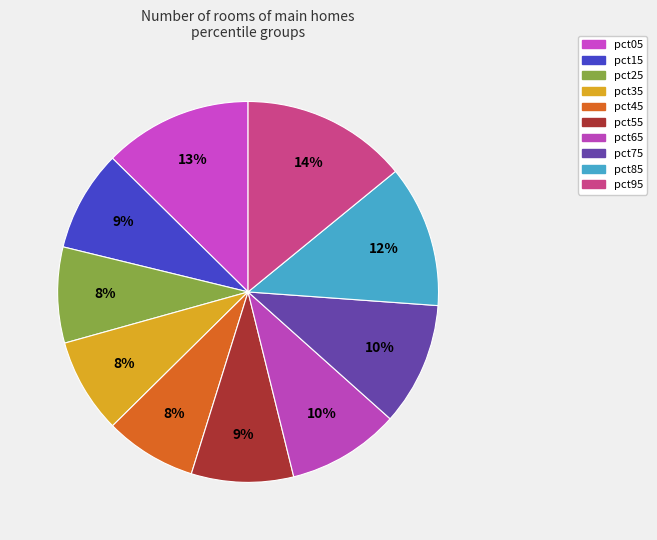

Is it true that pct45 is 13% of the pie?

False